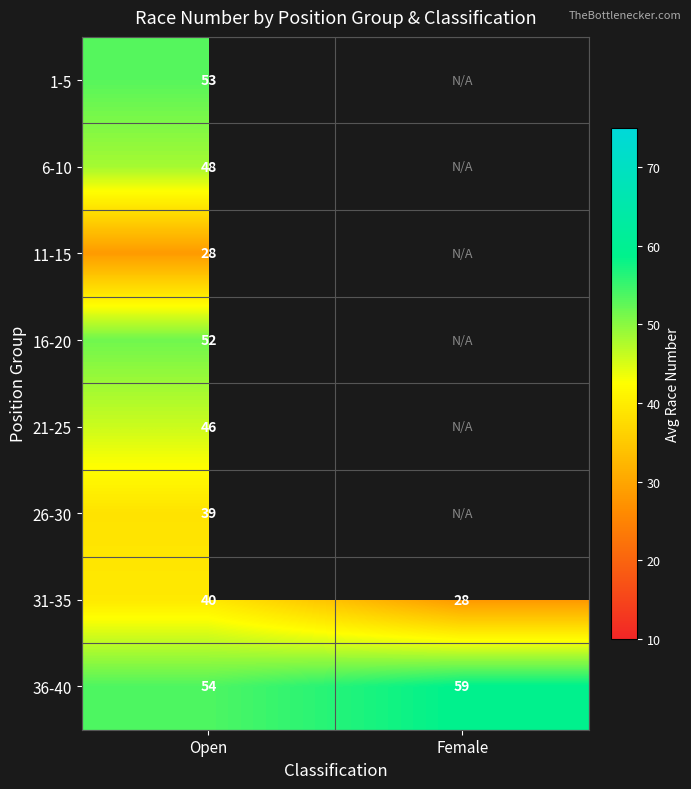

Which category has the lowest value across all series?

Female